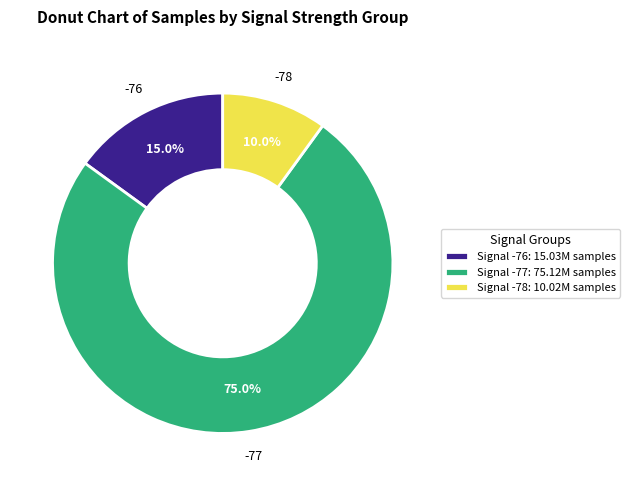

Between Signal -76: 15.03M samples and Signal -77: 75.12M samples, which is larger?

Signal -77: 75.12M samples